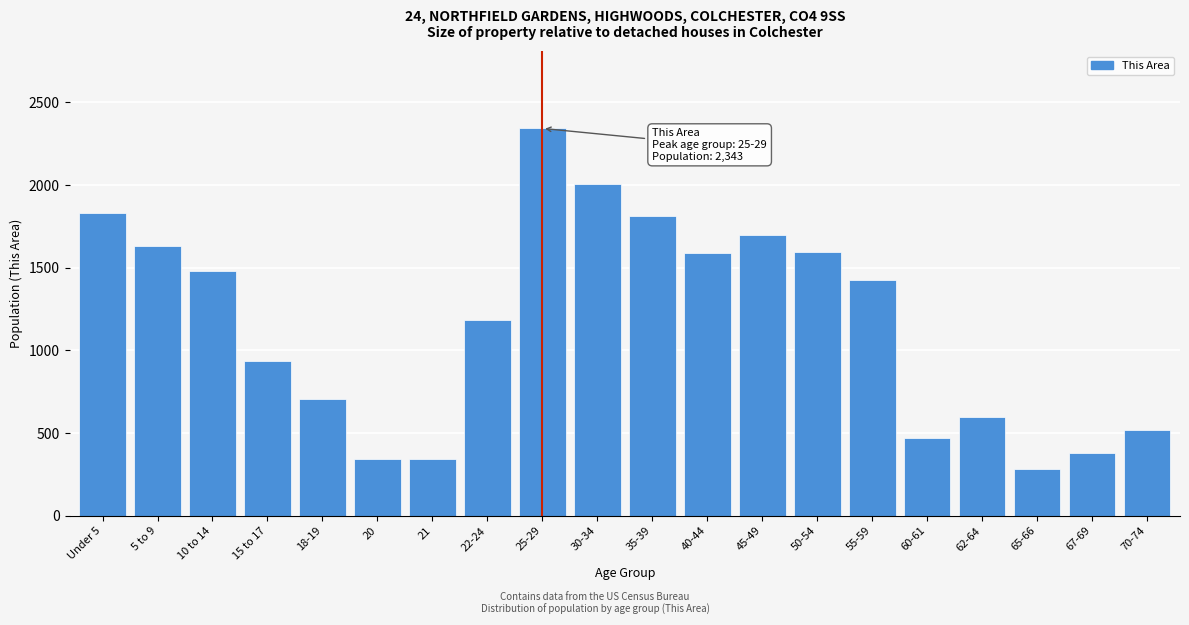

What is the label of the 13th bar from the left?

45-49